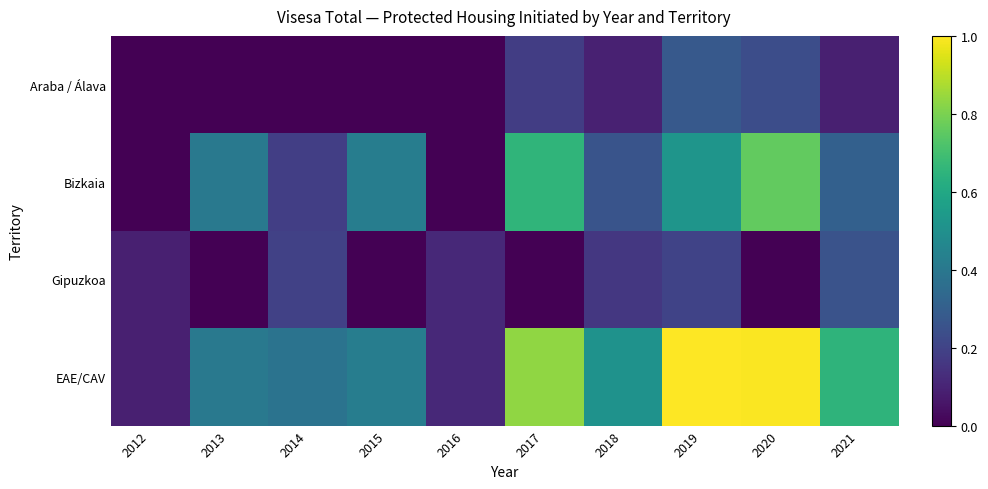

Reading left to right, what are all the values shown in this chart?

Araba / Álava: 2012=0.0	2013=0.0	2014=0.0	2015=0.0	2016=0.0	2017=0.2	2018=0.1	2019=0.3	2020=0.2	2021=0.1
Bizkaia: 2012=0.0	2013=0.4	2014=0.2	2015=0.4	2016=0.0	2017=0.7	2018=0.3	2019=0.5	2020=0.8	2021=0.3
Gipuzkoa: 2012=0.1	2013=0.0	2014=0.2	2015=0.0	2016=0.1	2017=0.0	2018=0.2	2019=0.2	2020=0.0	2021=0.3
EAE/CAV: 2012=0.1	2013=0.4	2014=0.4	2015=0.4	2016=0.1	2017=0.8	2018=0.5	2019=1.0	2020=1.0	2021=0.6